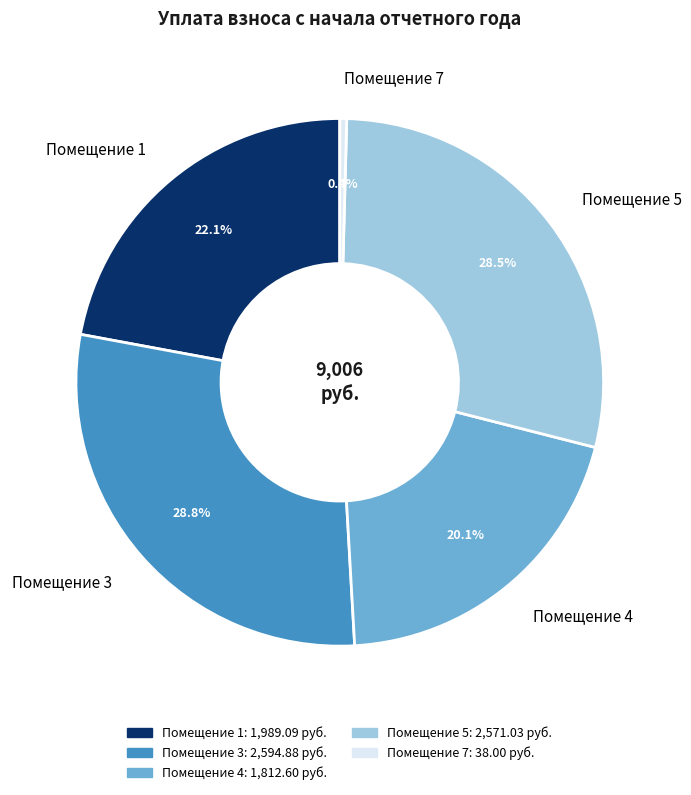

Between Помещение 4 and Помещение 5, which is larger?

Помещение 5